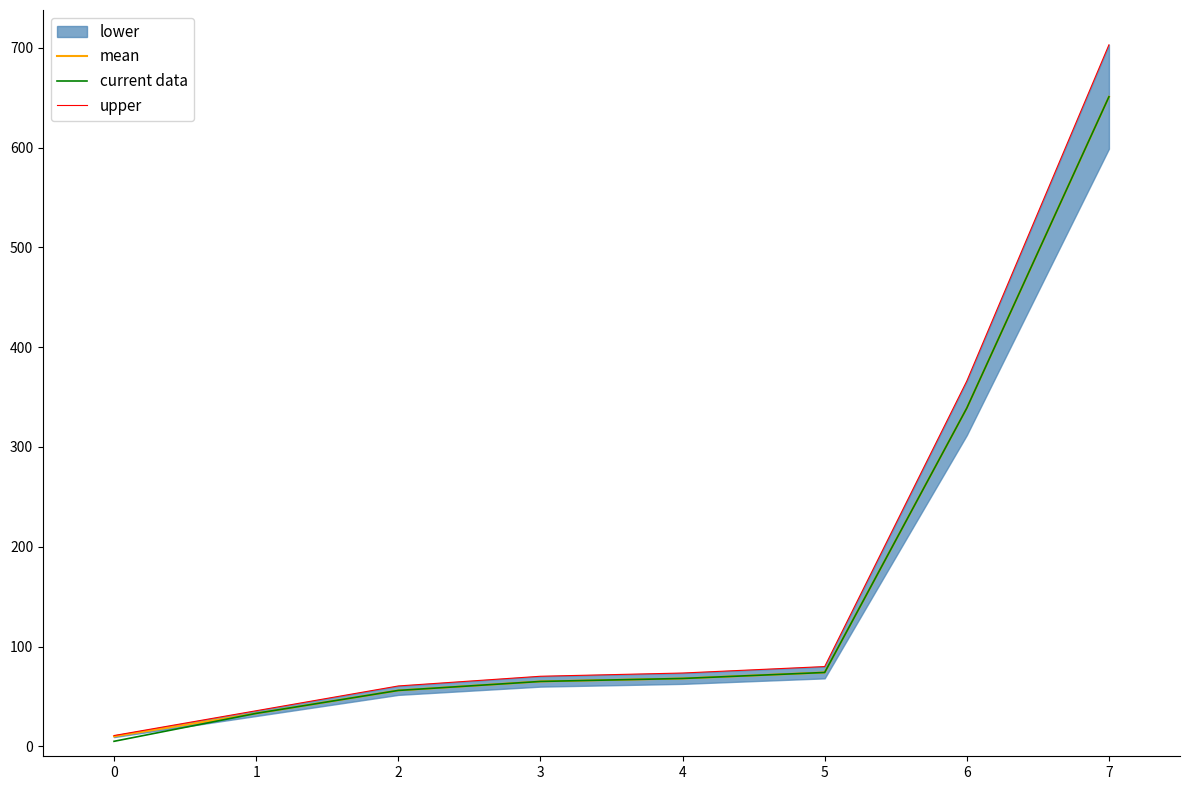

Is the value of current data at 1 greater than the value of mean at 4?

No